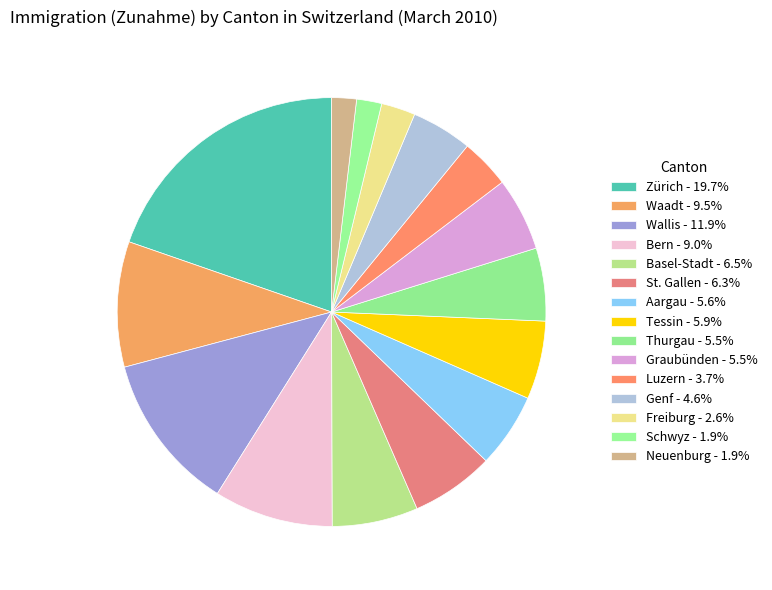

Count the number of slices in the pie.

15